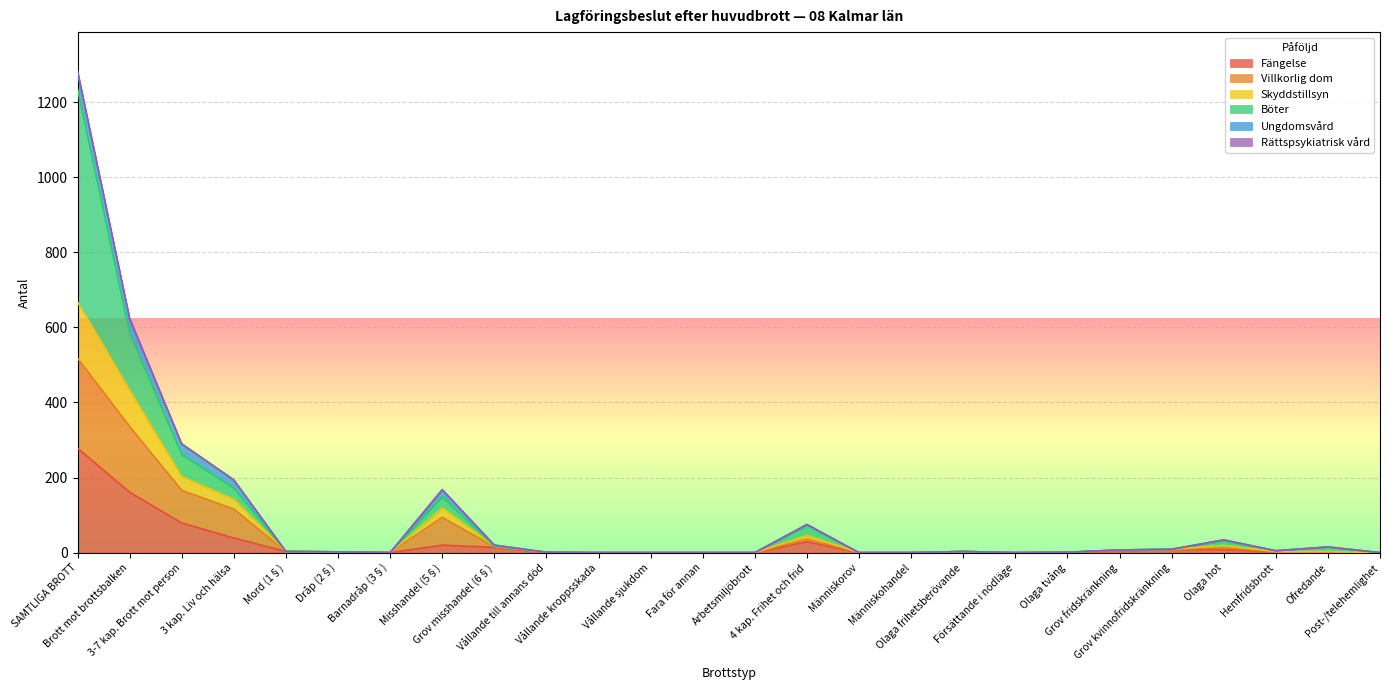

True or false: Fängelse has a value of 2 at Olaga tvång.

False